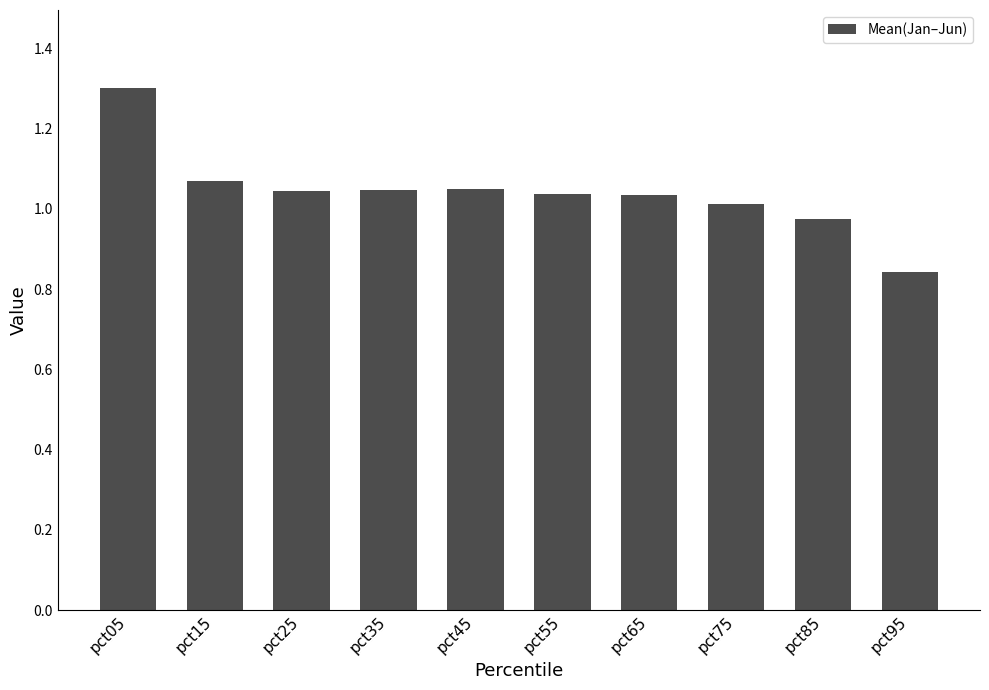

At which category does the chart reach its minimum across all series?

pct95